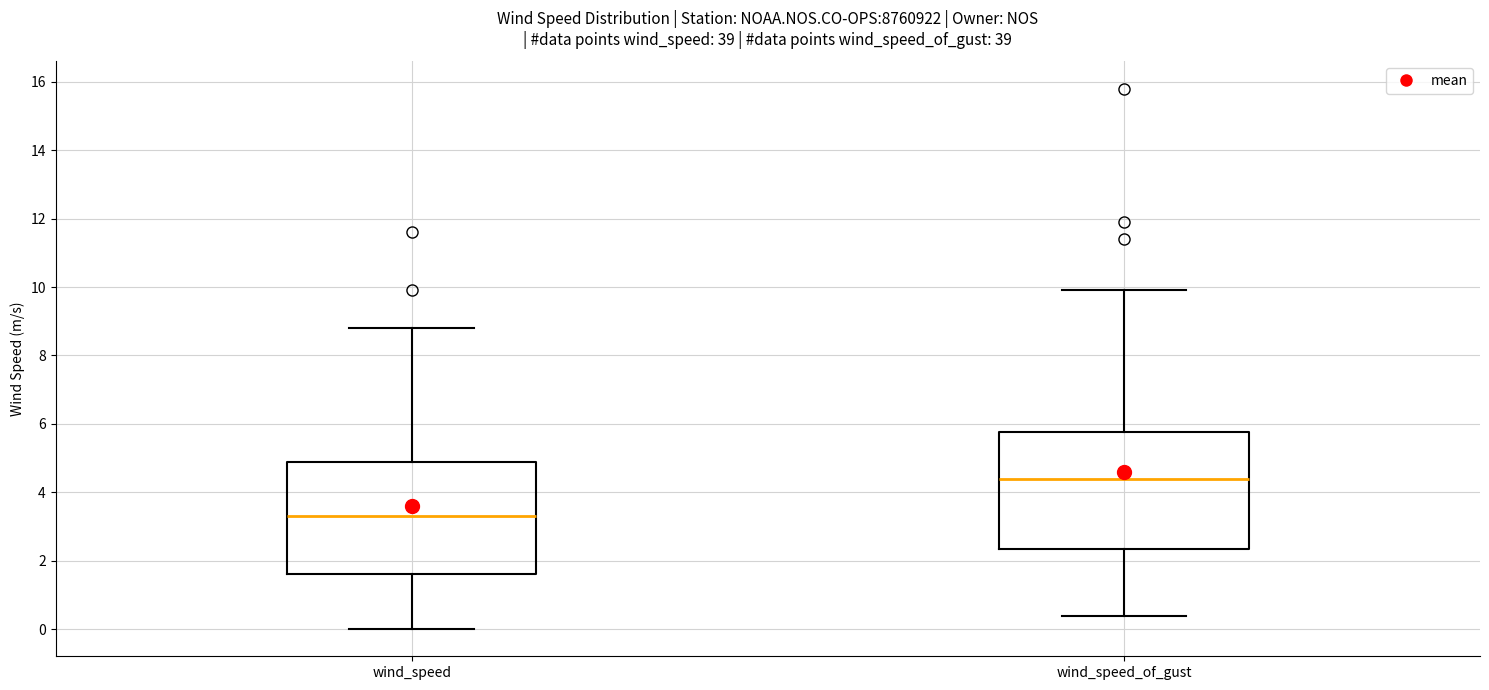

Which box's median line is the lowest?

wind_speed